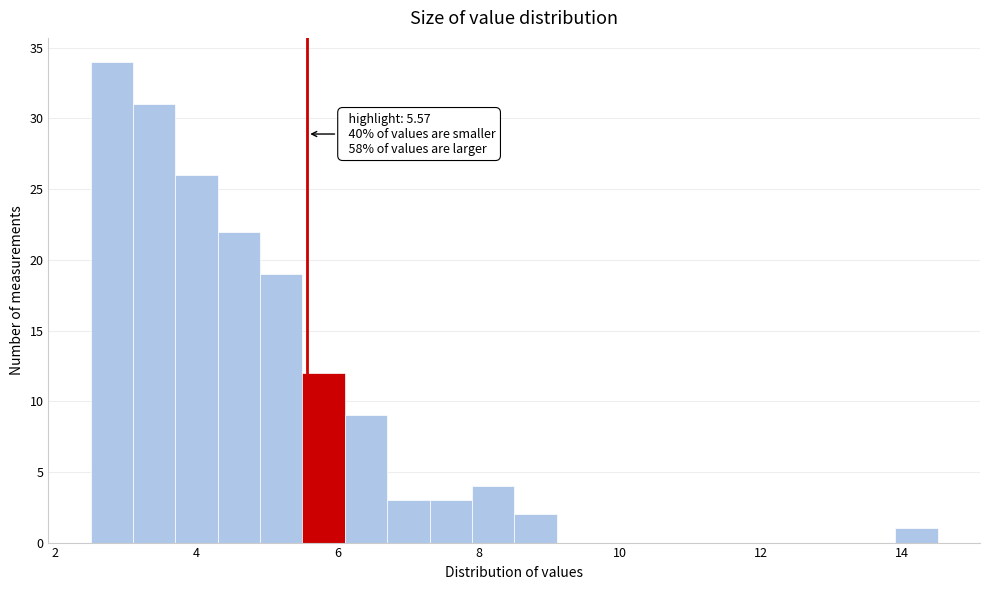

Read against the x-axis, roughly where is the centre of the tallest bar?

2.8